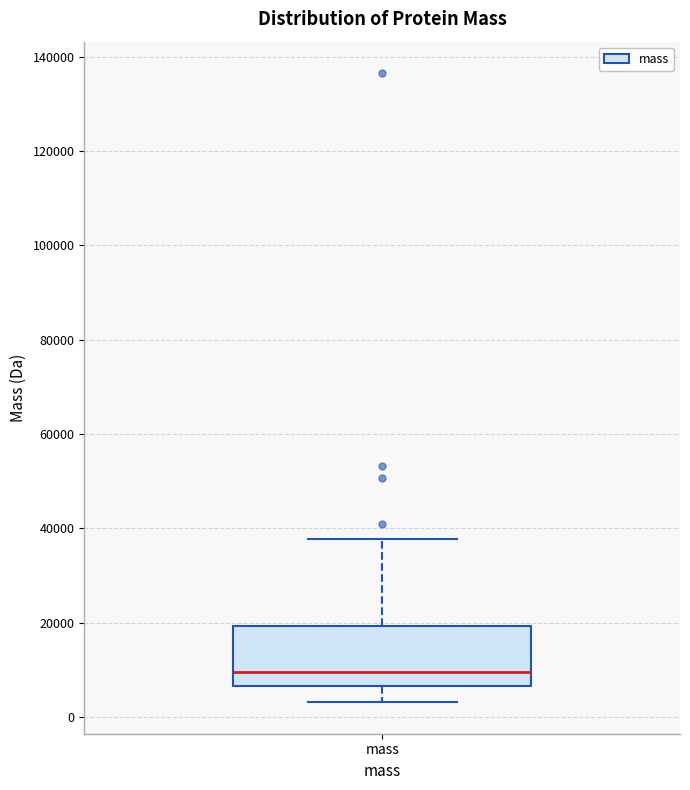

Transcribe this box plot: give where the median line is, the range the box spans, and where the two whiskers end, as read against the y-axis. The values are not printed on the chart, so give them approximately, as read against the axis.

median 10000, box 6000 to 20000, whiskers 4000 to 38000